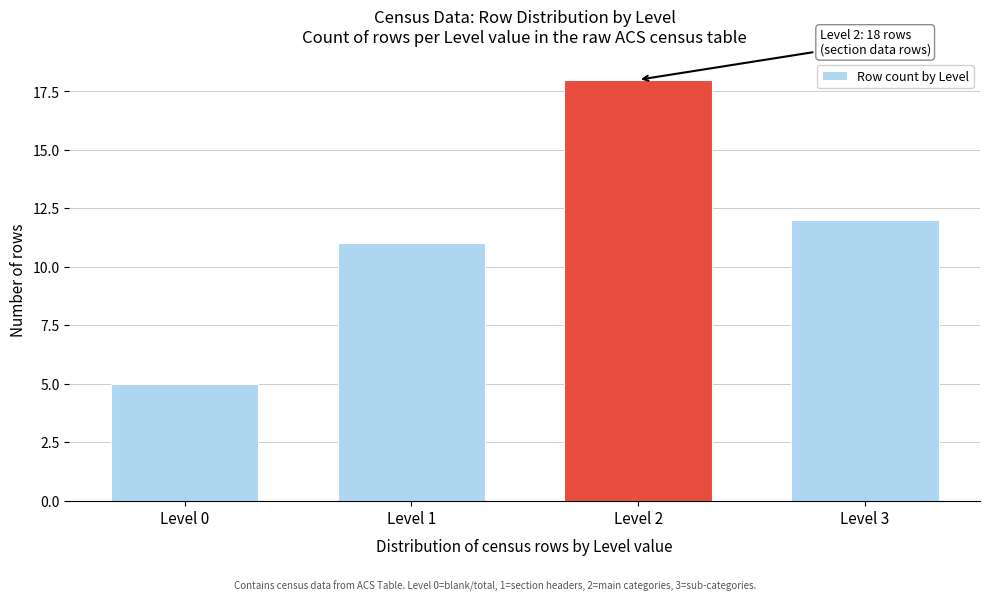

Reading left to right, what are all the values shown in this chart?

5	11	18	12